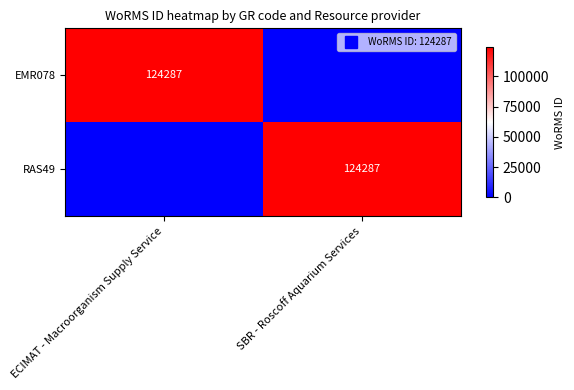

How many values in RAS49 are above zero?

1